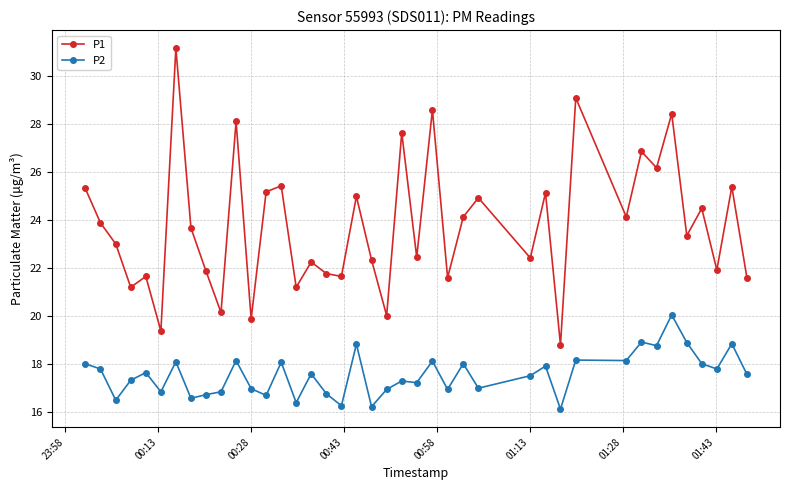

Which series has the widest spread of values?

P1